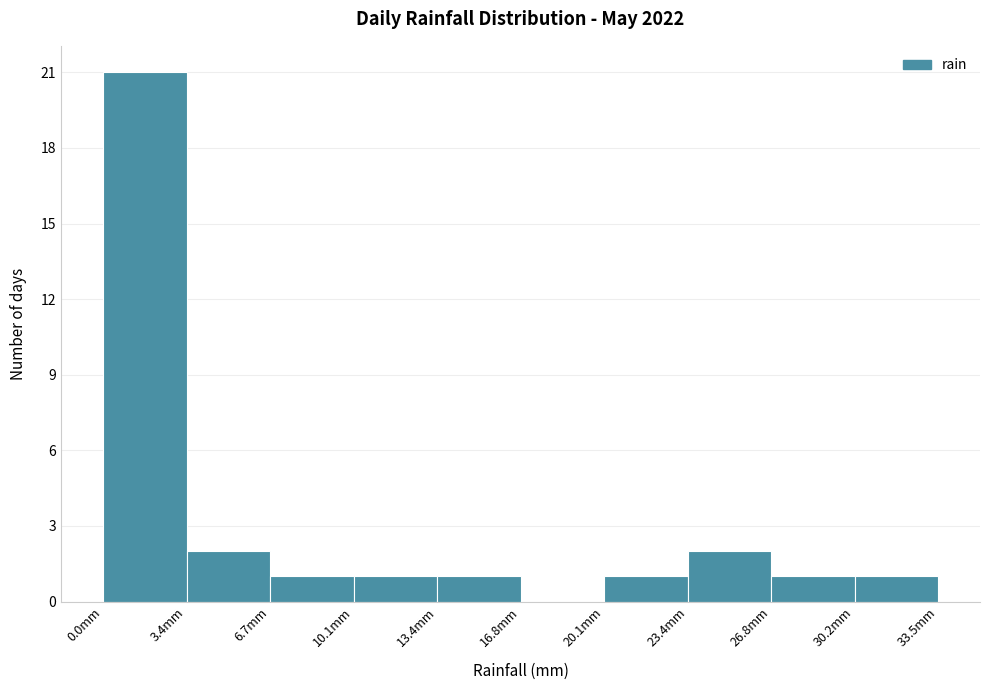

Reading left to right, transcribe this chart: for each bar, give the range it covers on the x-axis and its height. Neither the bar edges nor the heights are printed on the chart, so give them approximately, as read against the axes.

0.00 to 3.35: 21
3.35 to 6.70: 2
6.70 to 10.05: 1
10.05 to 13.40: 1
13.40 to 16.75: 1
16.75 to 20.10: 0
20.10 to 23.45: 1
23.45 to 26.80: 2
26.80 to 30.15: 1
30.15 to 33.50: 1